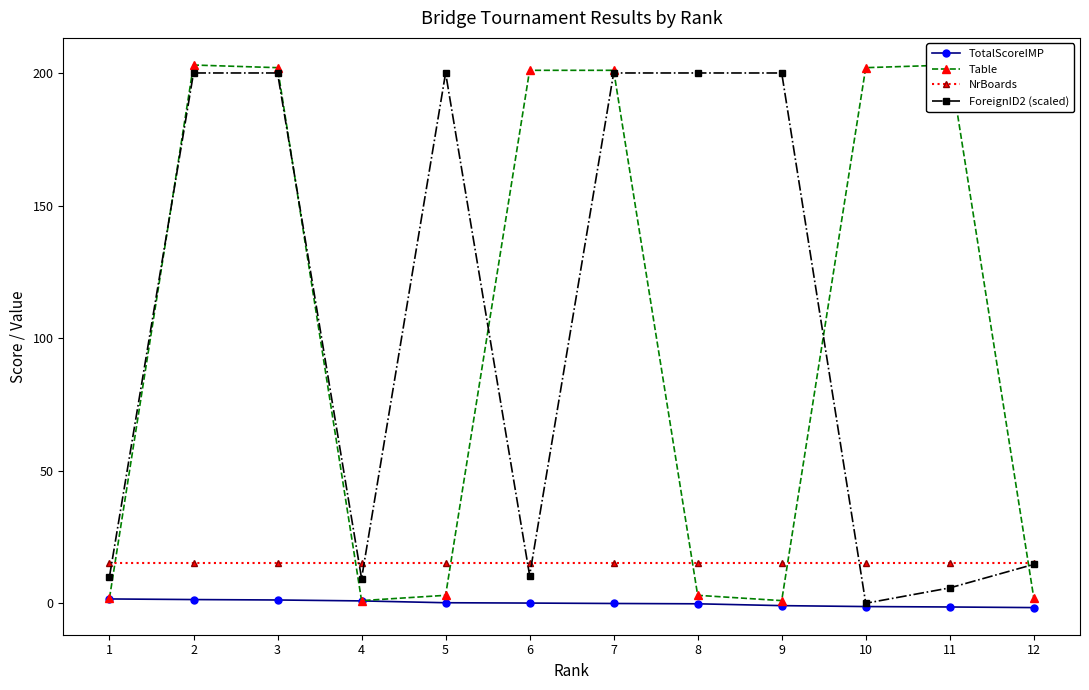

What is the total value across all series at 8?

217.8